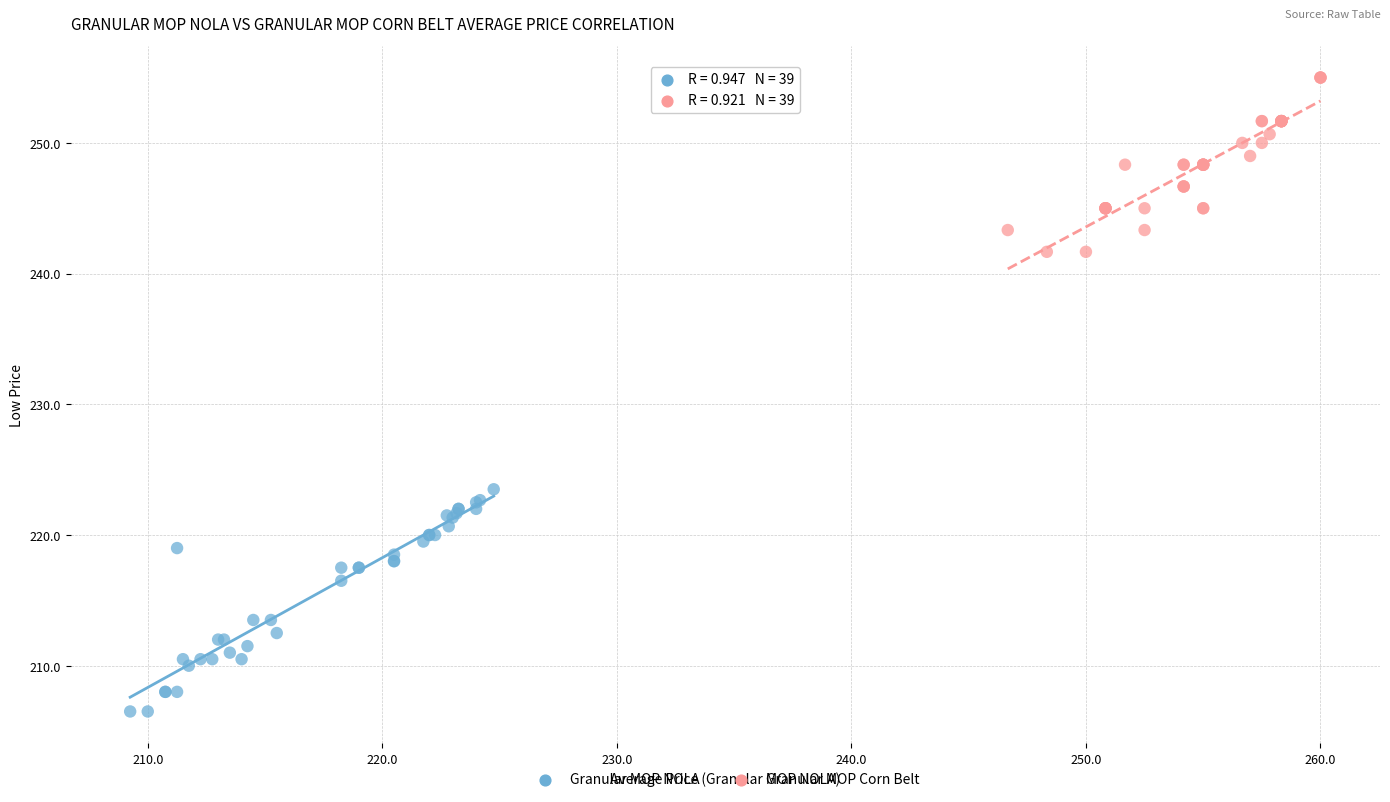

Which series contains the lowest Y value?

Granular MOP NOLA